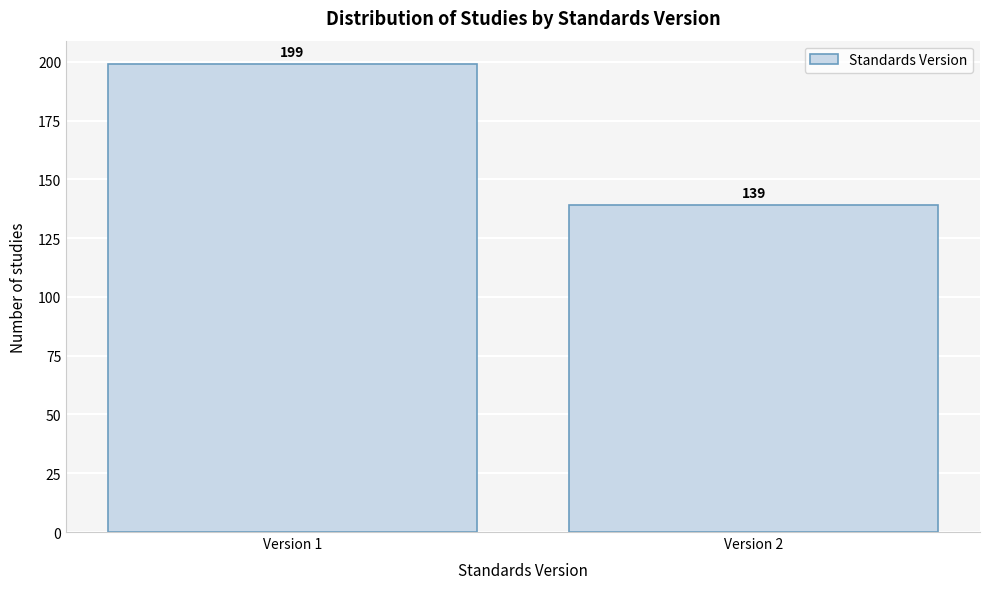

Reading left to right, what are all the values shown in this chart?

Version 1=199	Version 2=139